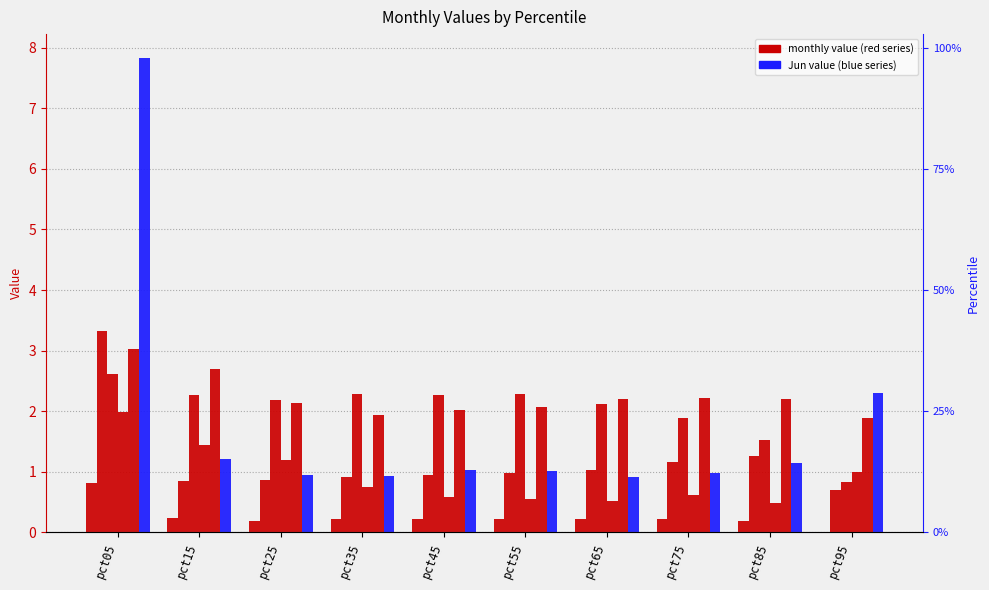

How many categories are shown in the chart?

10